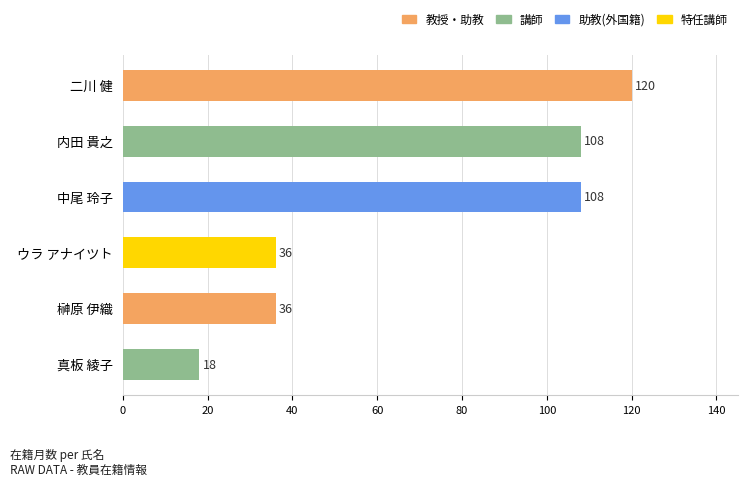

What is the label of the 1st bar from the top?

二川 健